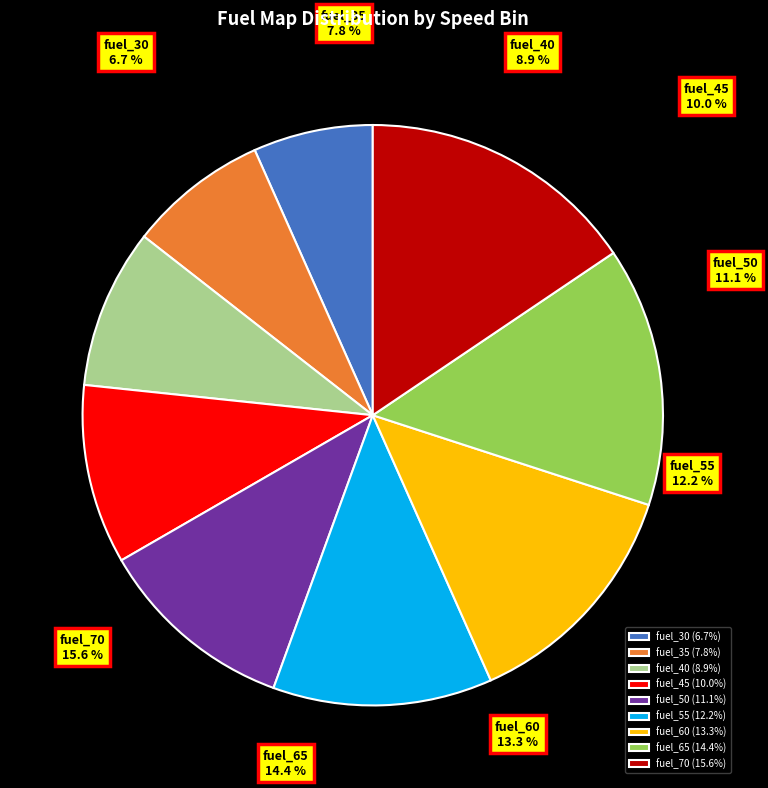

Which category has the biggest portion of the pie?

fuel_70